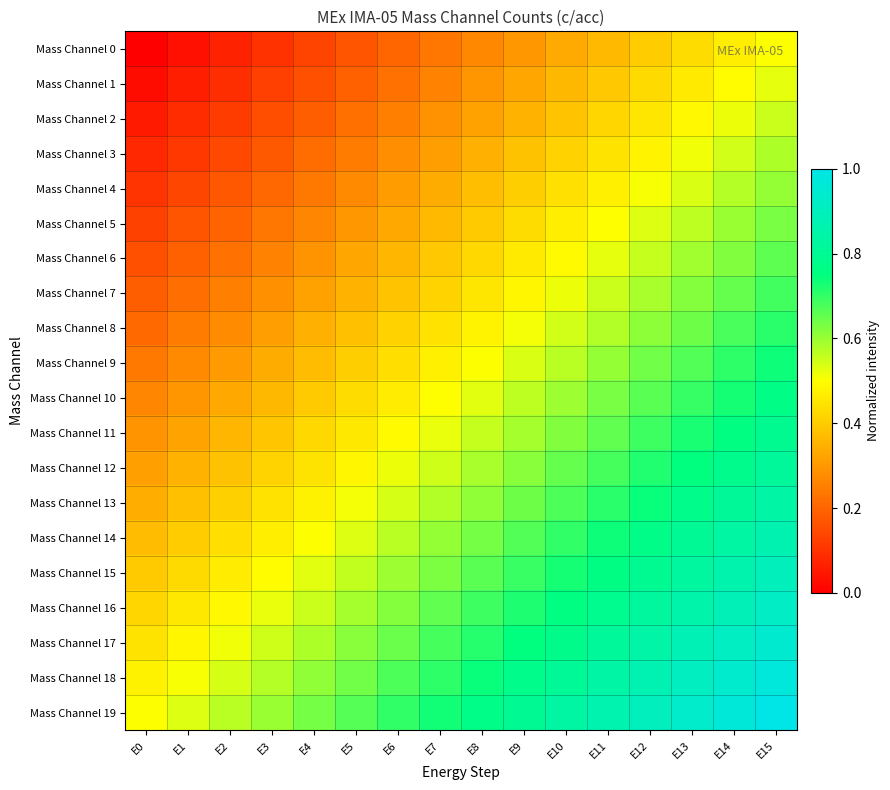

What is the total value across all series at E3?

7.0